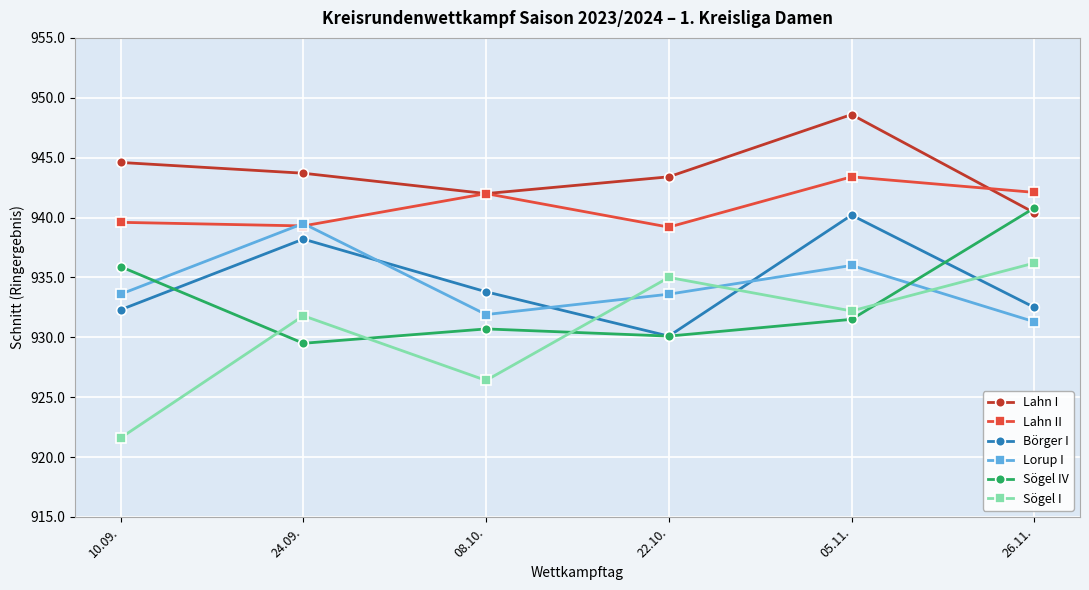

In Sögel IV, how many points are lower than both neighbors (excluding endpoints)?

2